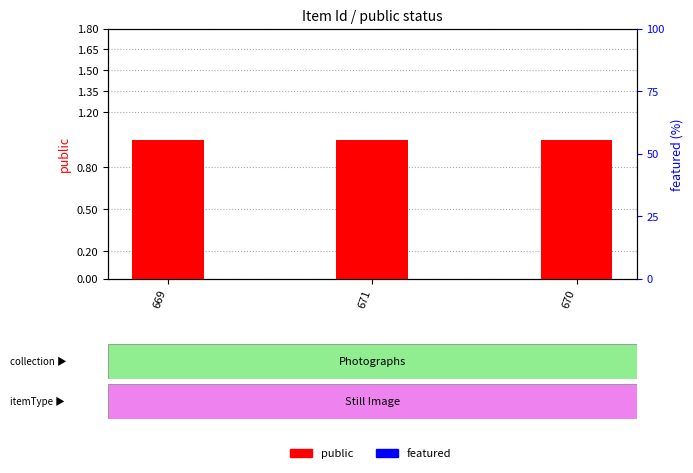

Reading left to right, list all the values displayed in this chart.

public: 1	1	1
featured: 0	0	0